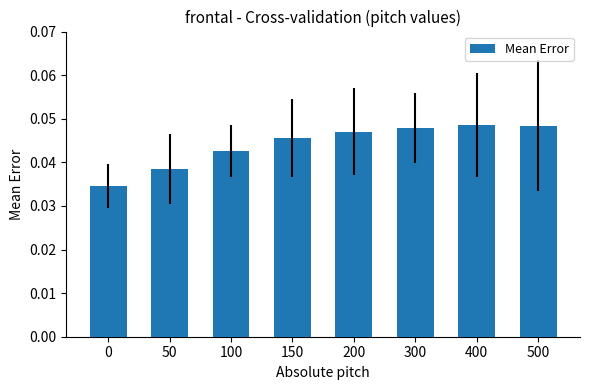

Between 500 and 0, which is larger?

500